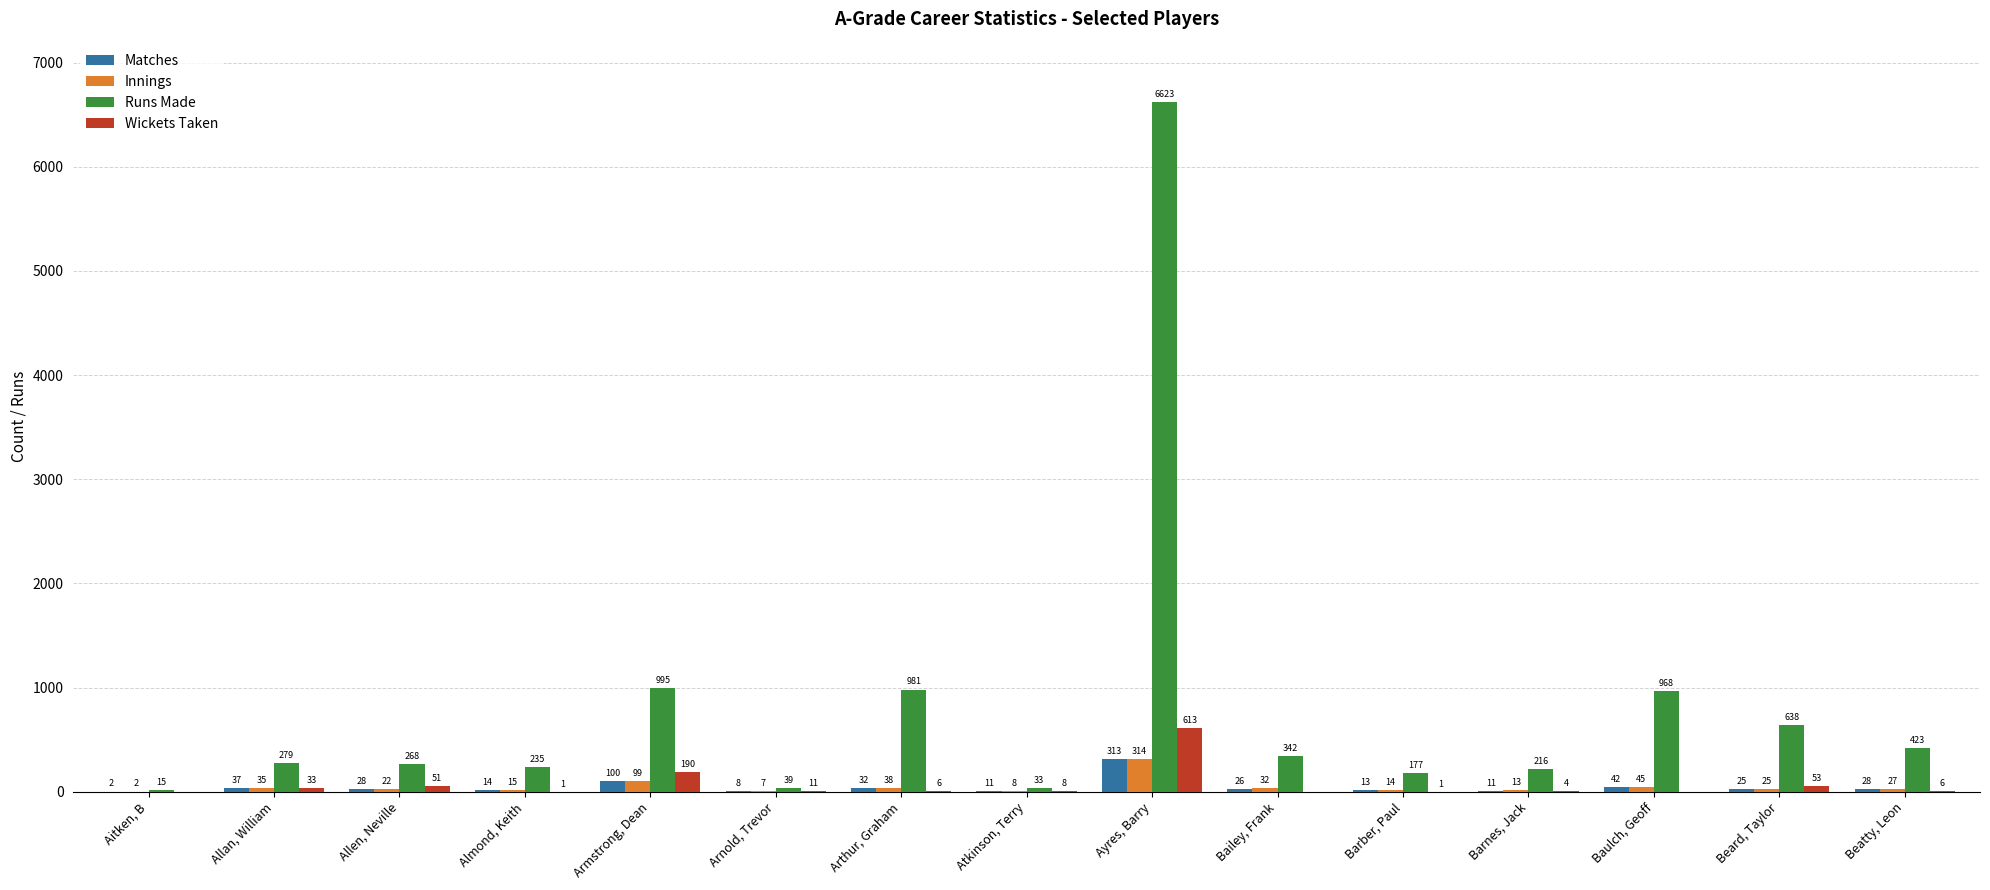

How many groups of bars are there?

15